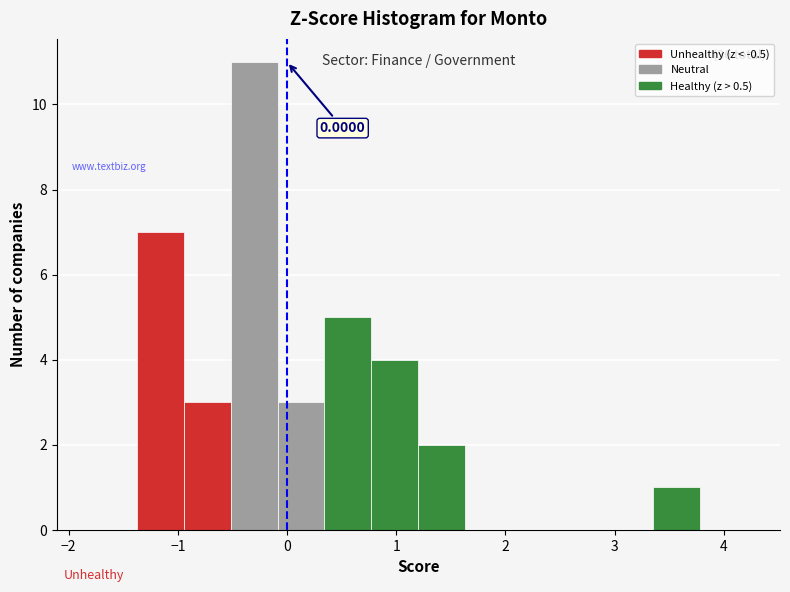

Which range on the x-axis has the tallest bar?

-0.5 to -0.1